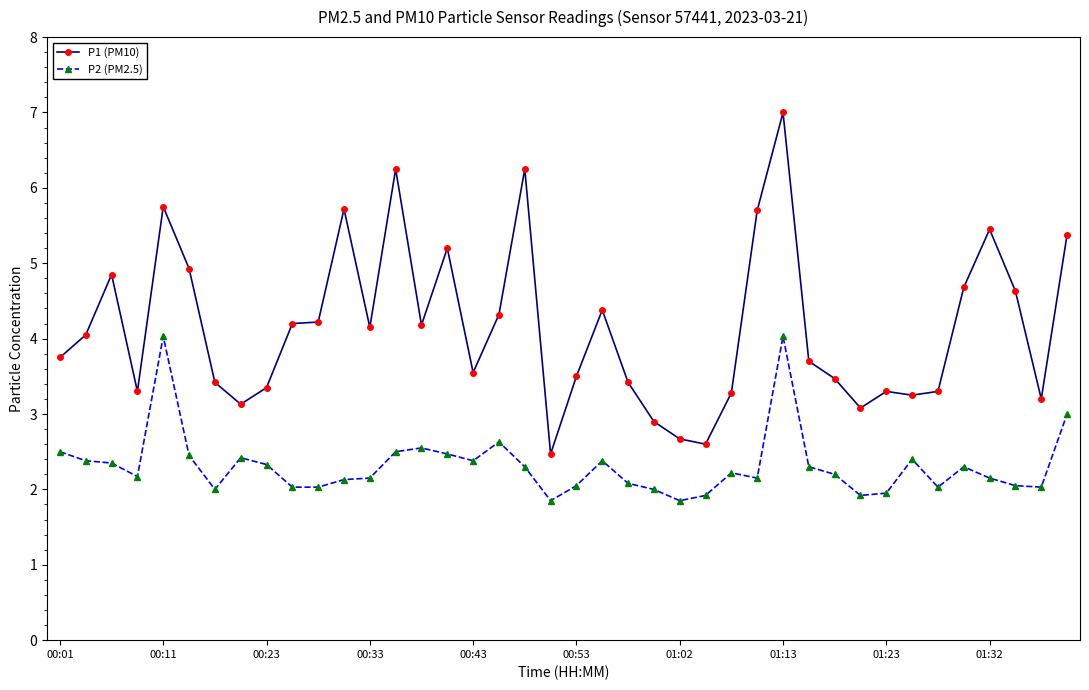

True or false: P2 (PM2.5) and P1 (PM10) cross at least once.

False